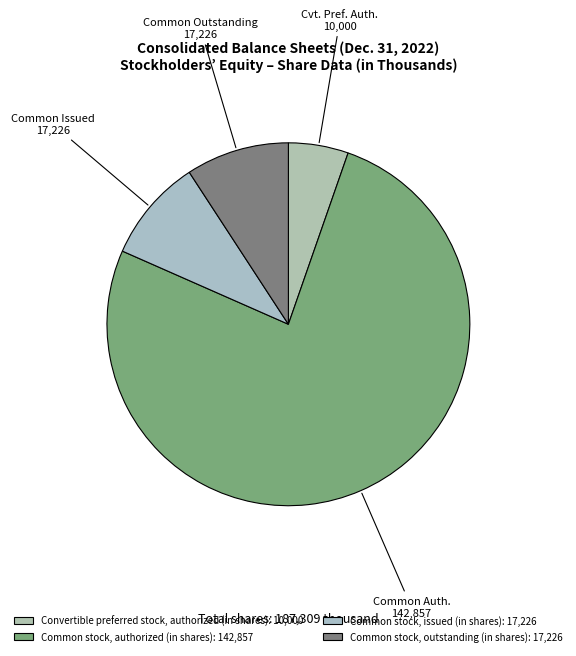

Count the number of slices in the pie.

4